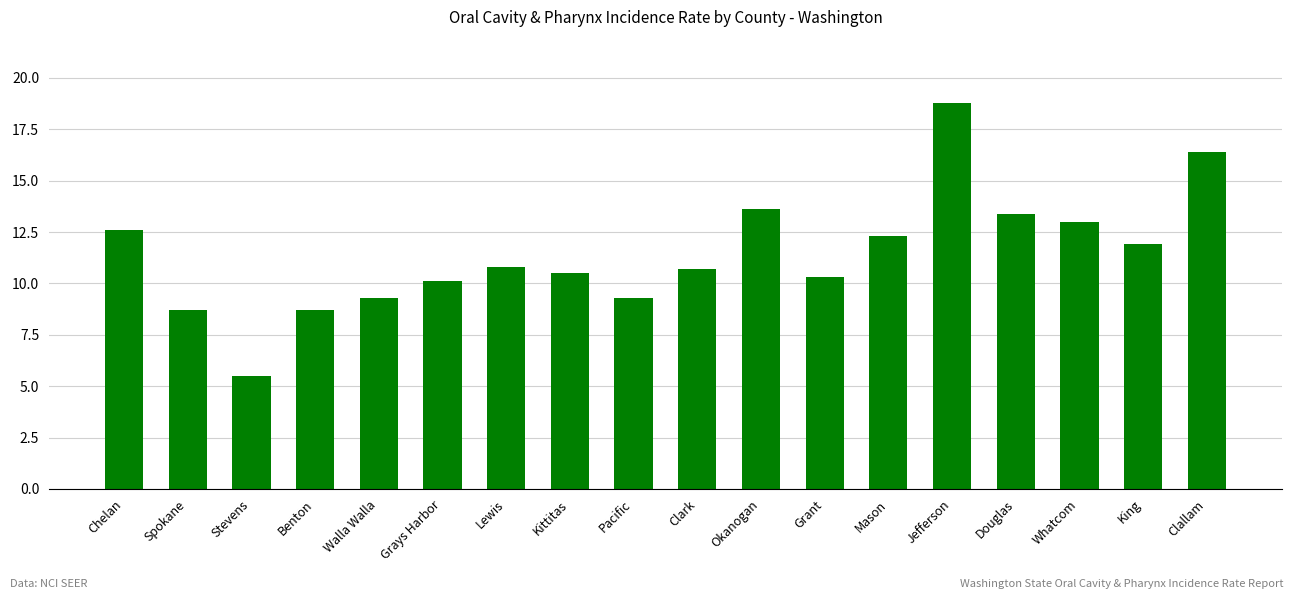

What is the average value?

11.4